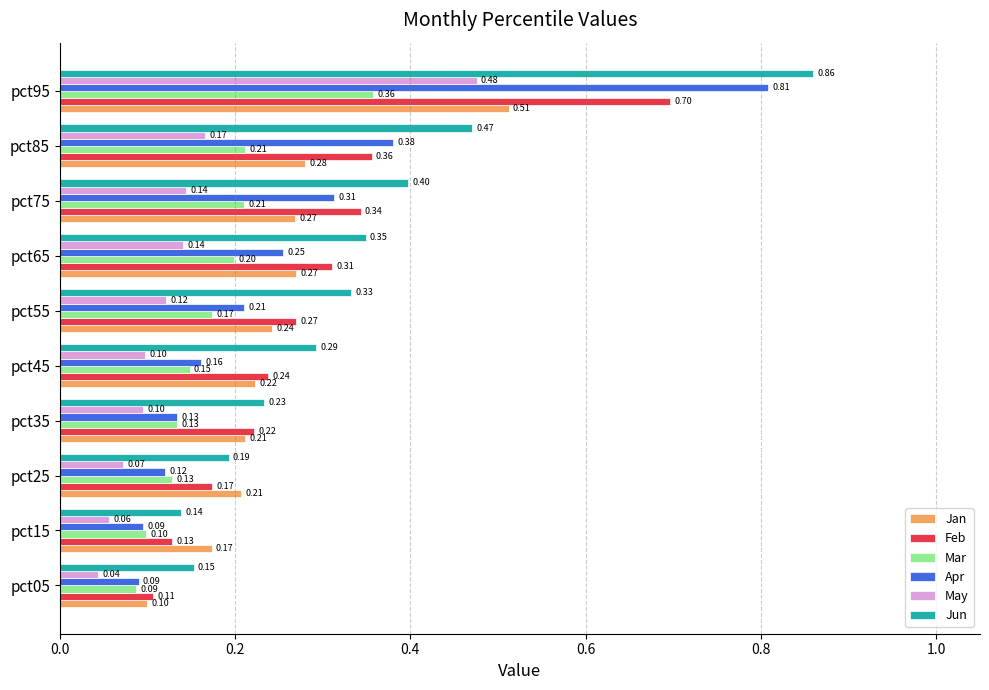

At pct95, list the series in order from largest to smallest.

Jun, Apr, Feb, Jan, May, Mar